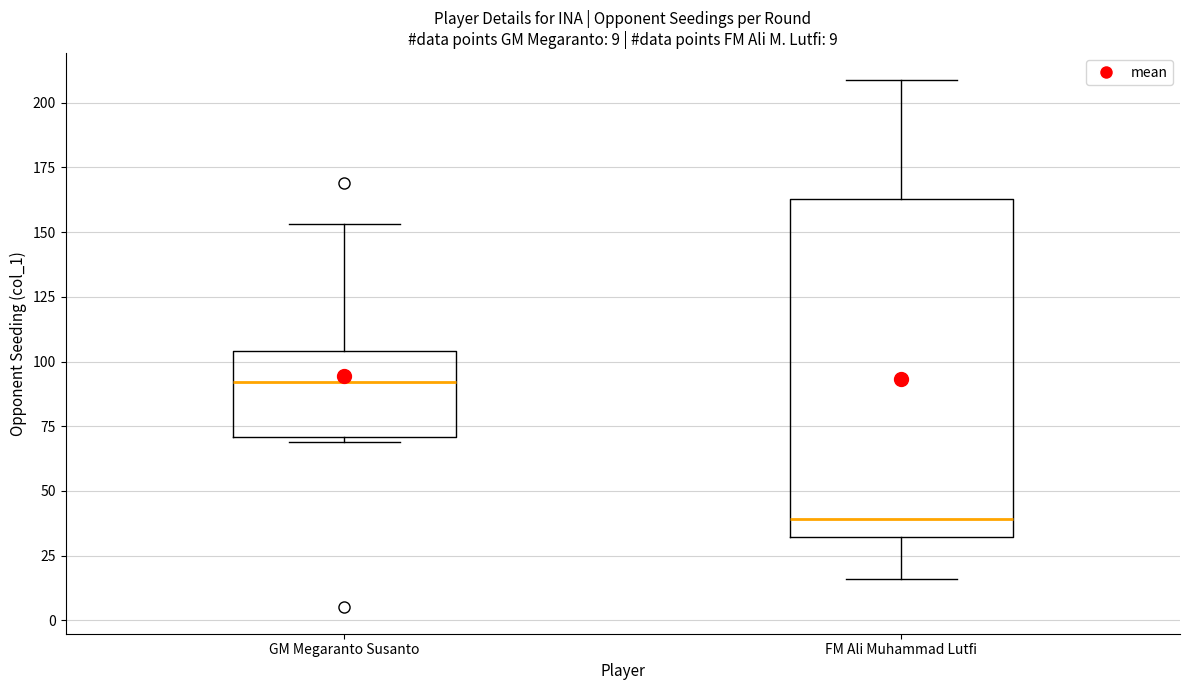

Comparing the boxes themselves (not the whiskers), which one is the tallest?

FM Ali Muhammad Lutfi